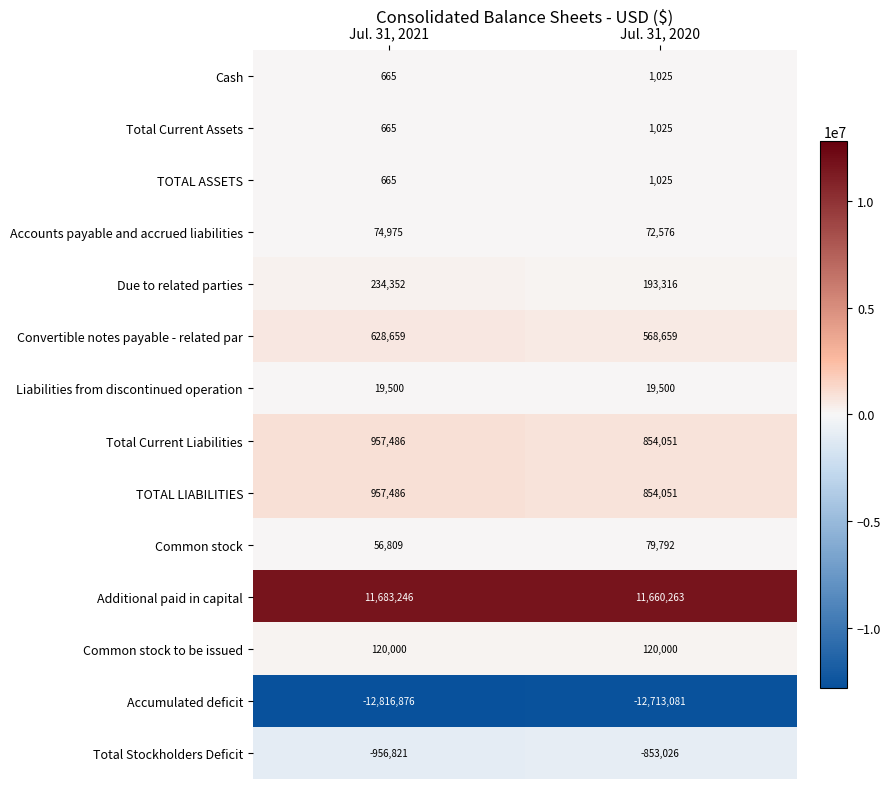

Is it true that Convertible notes payable - related par equals 628659 at Jul. 31, 2021?

True